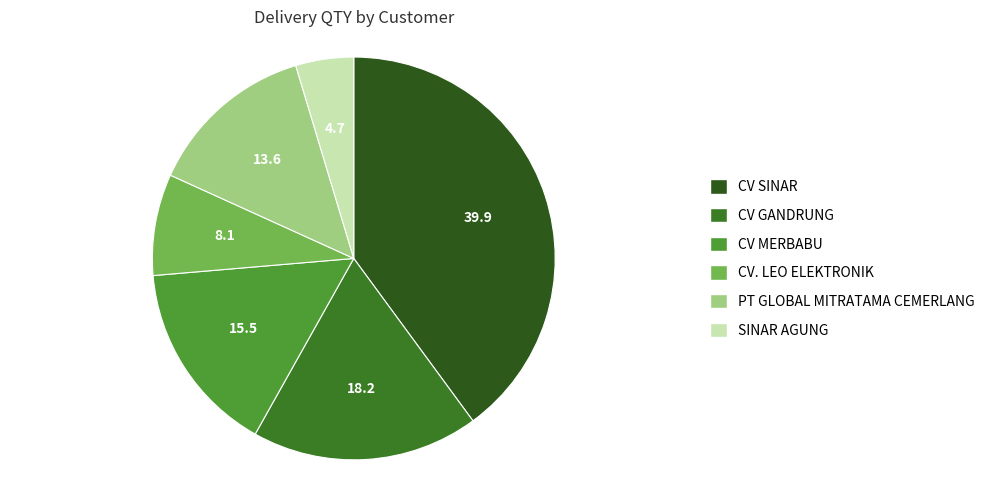

Combined, do CV. LEO ELEKTRONIK and SINAR AGUNG account for over 50%?

No